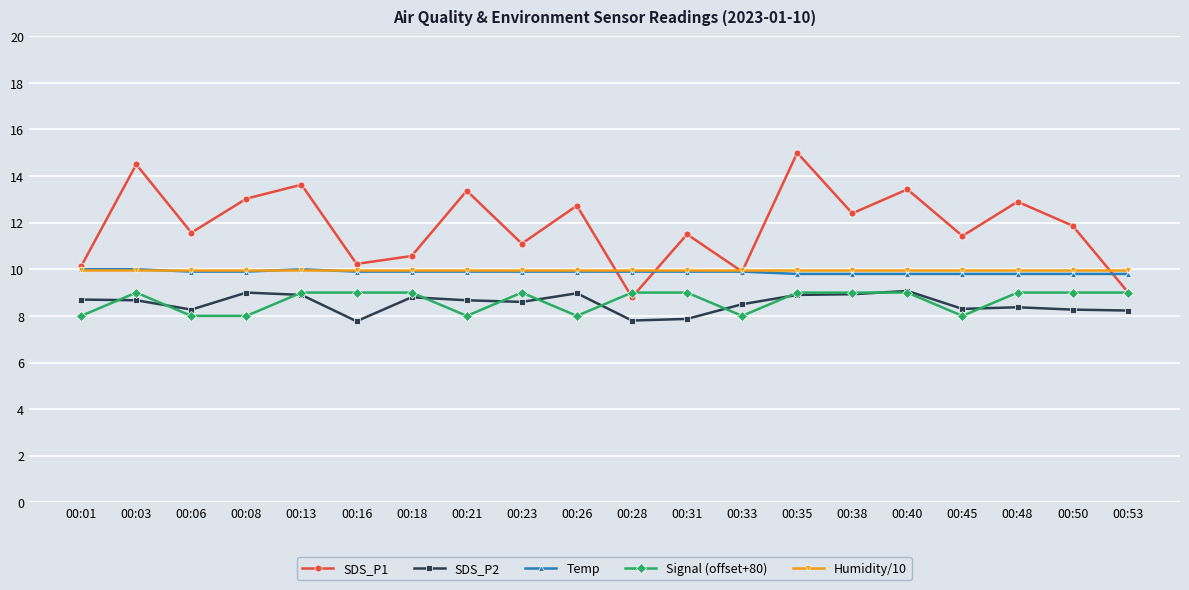

What is the value of the SDS_P1 point at the 10th from the left?

12.7